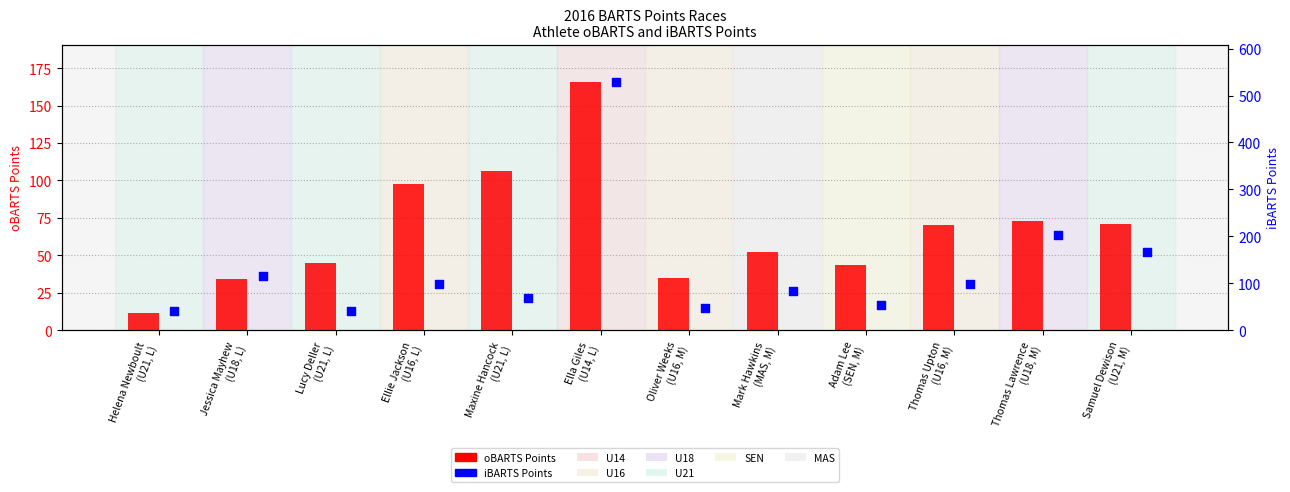

Is the value of oBARTS Points at Maxine Hancock
(U21, L) greater than the value of iBARTS Points at Helena Newboult
(U21, L)?

Yes